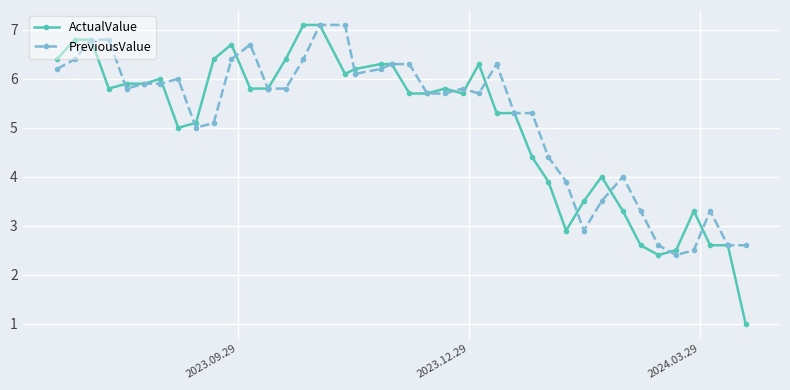

At how many categories does at least one series exceed 2?

40